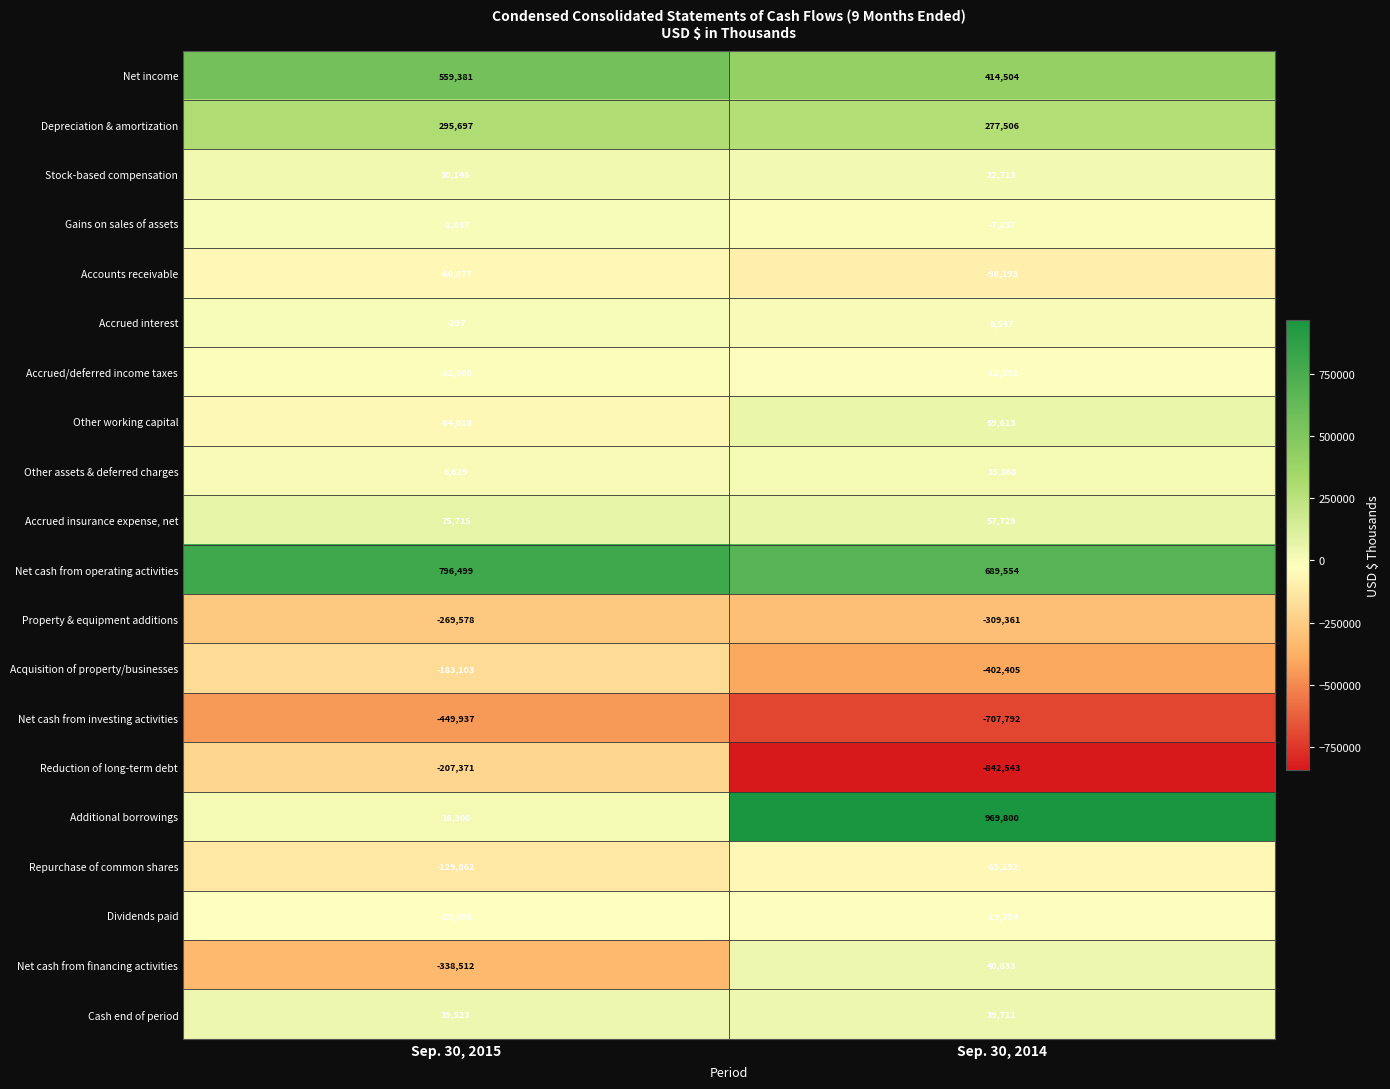

Rank the series at Sep. 30, 2015 from lowest to highest value.

Net cash from investing activities, Net cash from financing activities, Property & equipment additions, Reduction of long-term debt, Acquisition of property/businesses, Repurchase of common shares, Accounts receivable, Other working capital, Dividends paid, Accrued/deferred income taxes, Gains on sales of assets, Accrued interest, Other assets & deferred charges, Additional borrowings, Stock-based compensation, Cash end of period, Accrued insurance expense, net, Depreciation & amortization, Net income, Net cash from operating activities